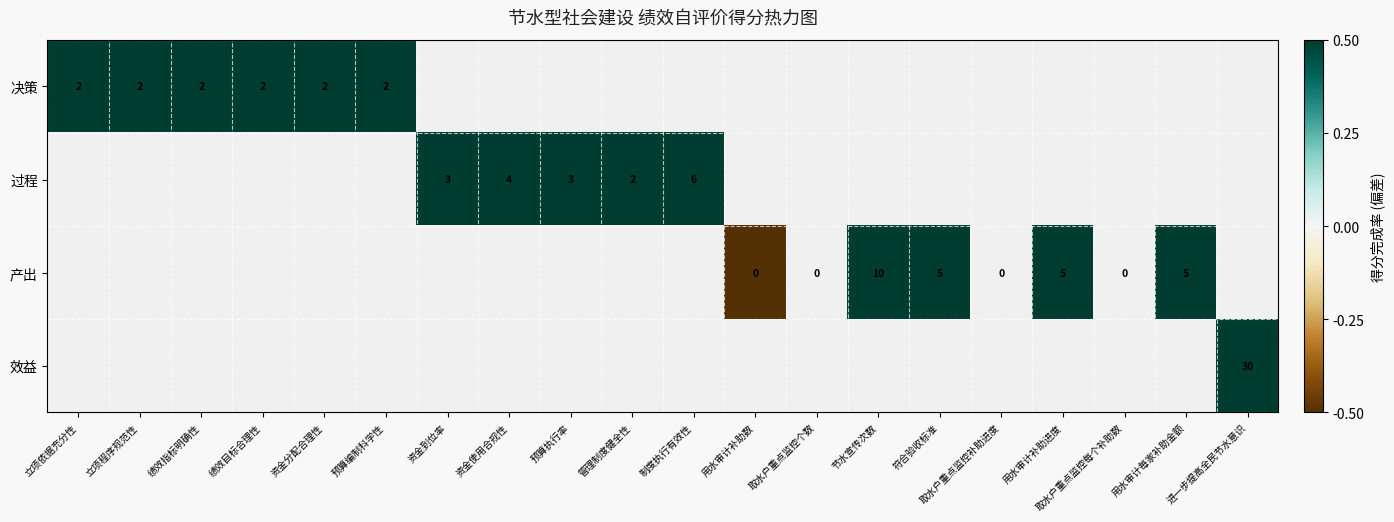

List the series in order of their peak value, lowest first.

决策, 过程, 产出, 效益